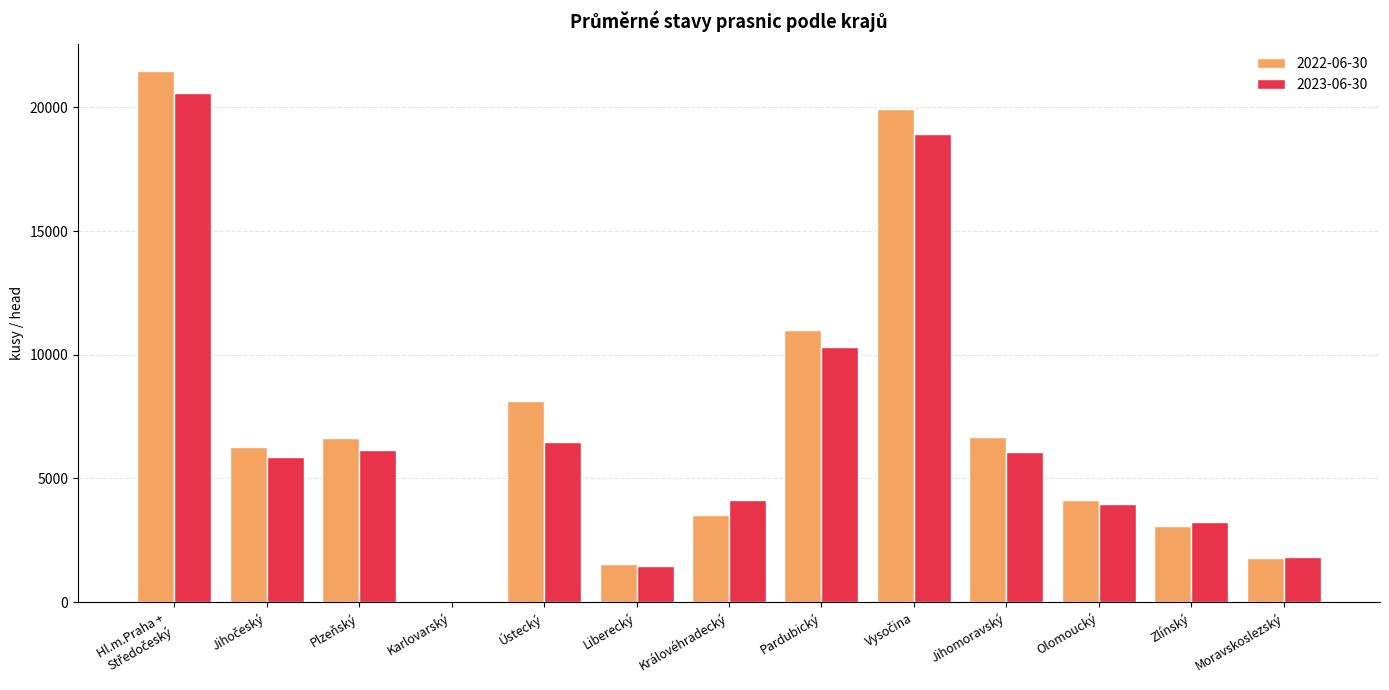

What is the highest value of the 2023-06-30 series?

20599.2